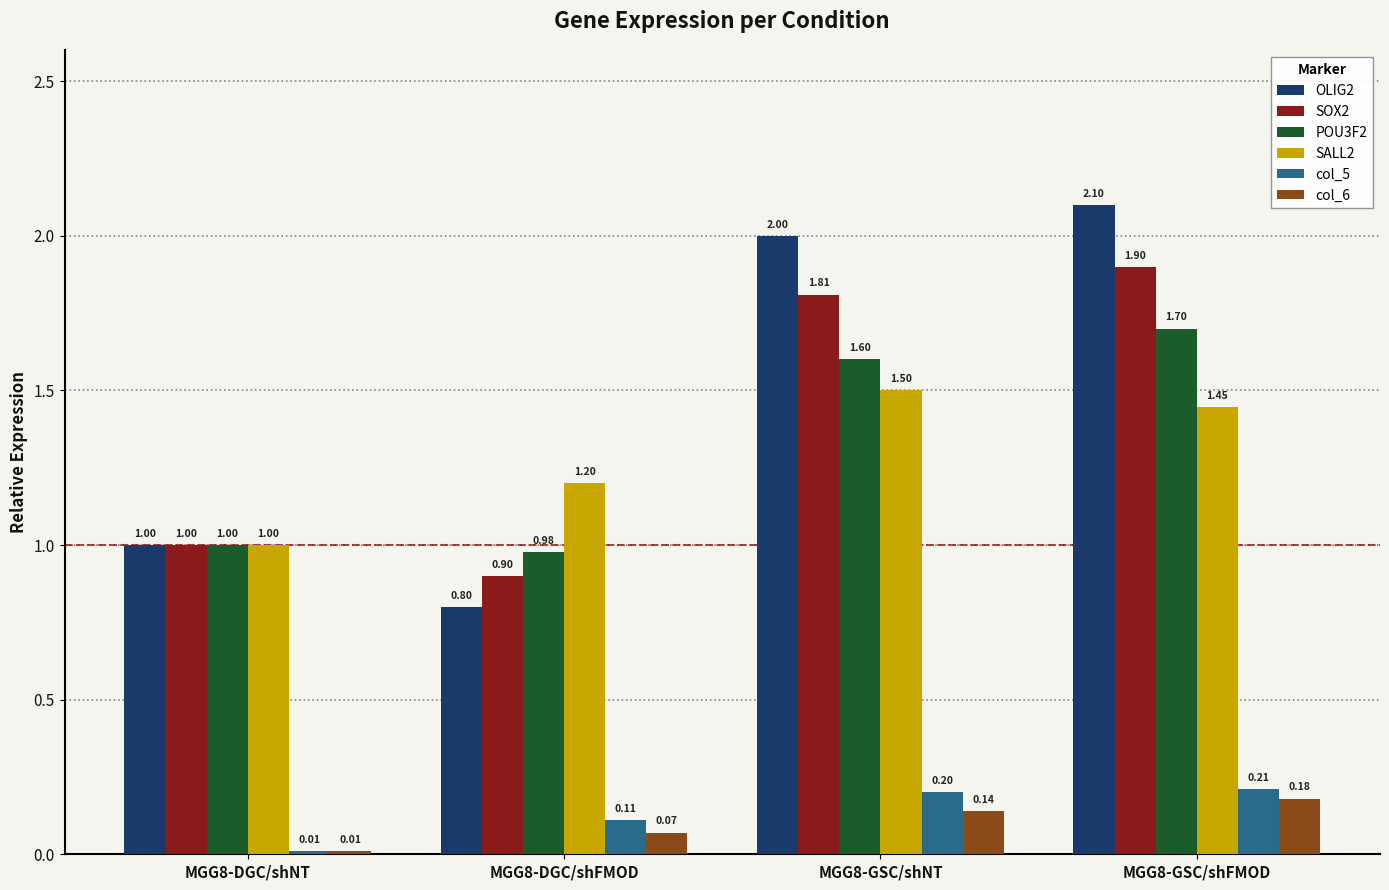

At which category does the chart reach its minimum across all series?

MGG8-DGC/shNT